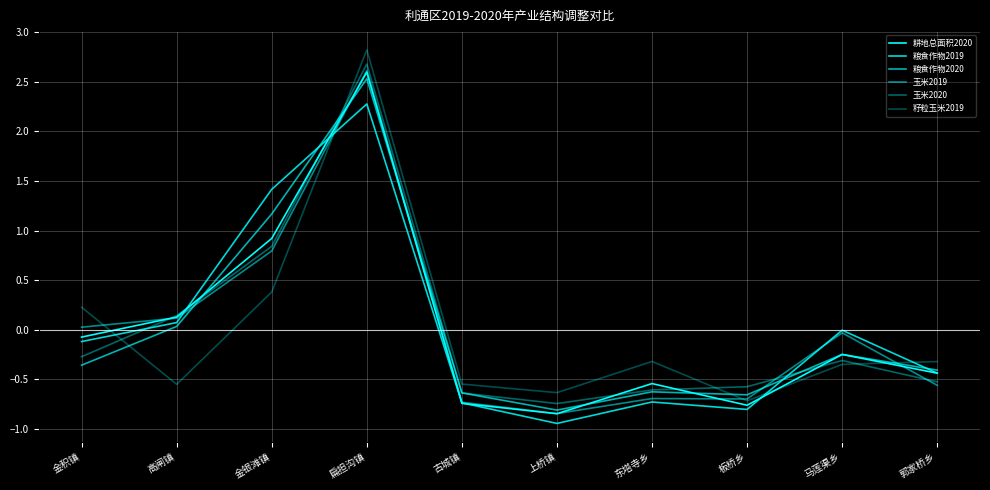

How many lines are shown in the chart?

6